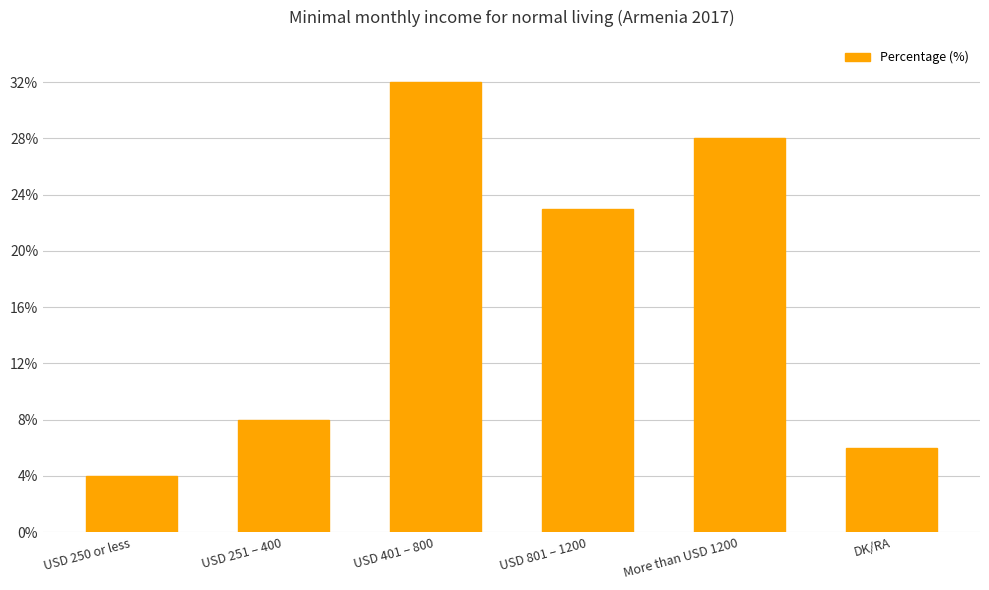

The value at USD 801 – 1200 is 15. True or false?

False